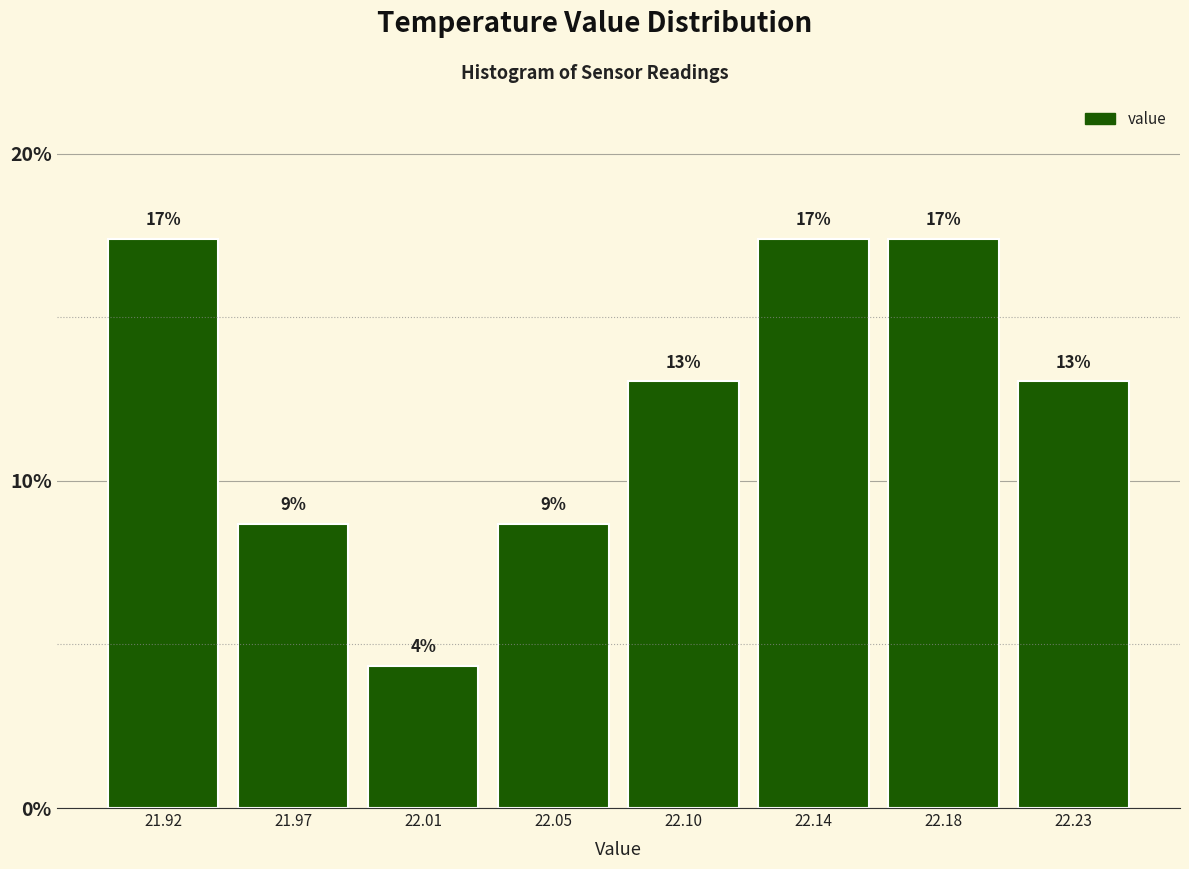

How many bars are there in total?

8